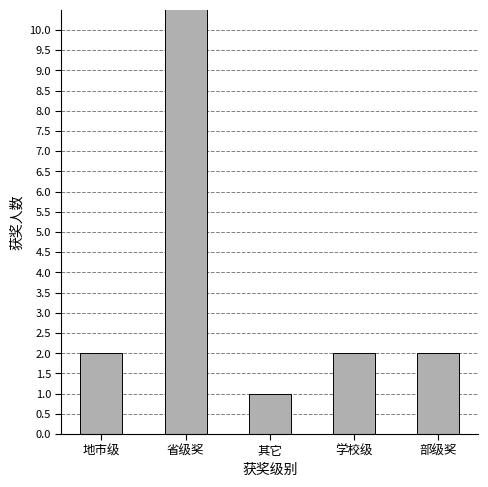

How many bars are there in total?

5